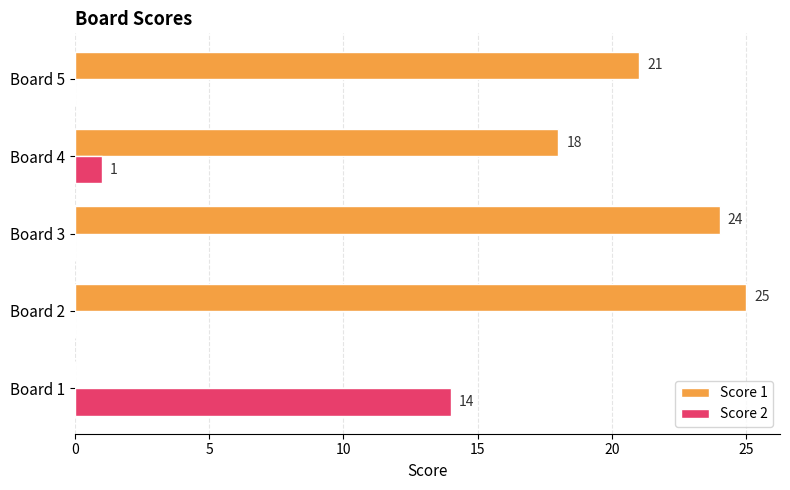

What is the total value across all series at Board 4?

19